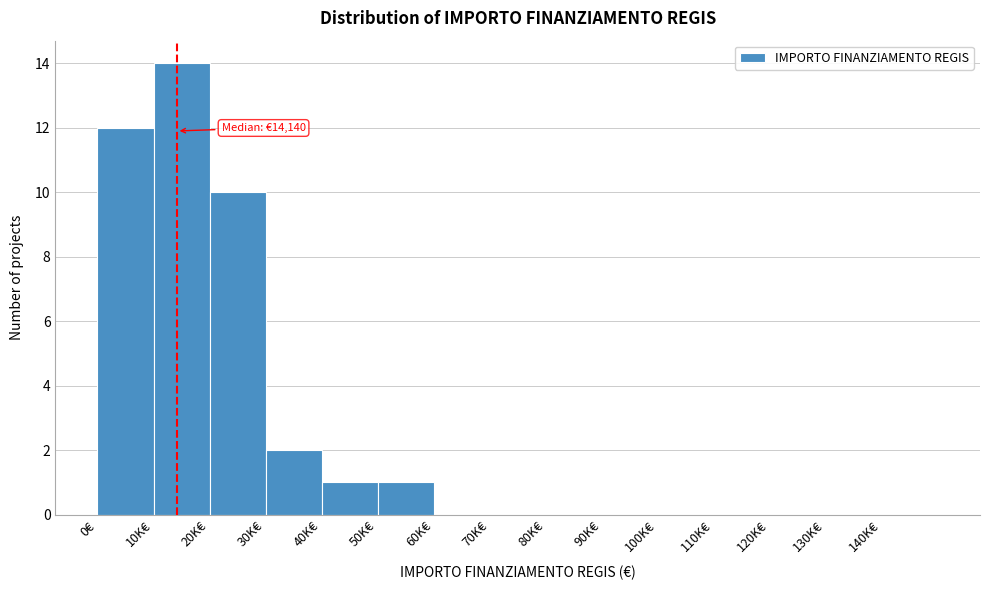

Reading right to left, transcribe all the data shown in this chart.

140K€=0	130K€=0	120K€=0	110K€=0	100K€=0	90K€=0	80K€=0	70K€=0	60K€=0	50K€=1	40K€=1	30K€=2	20K€=10	10K€=14	0€=12